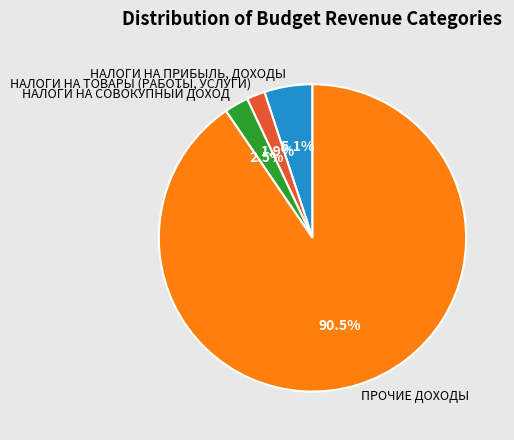

Which category has the biggest portion of the pie?

ПРОЧИЕ ДОХОДЫ